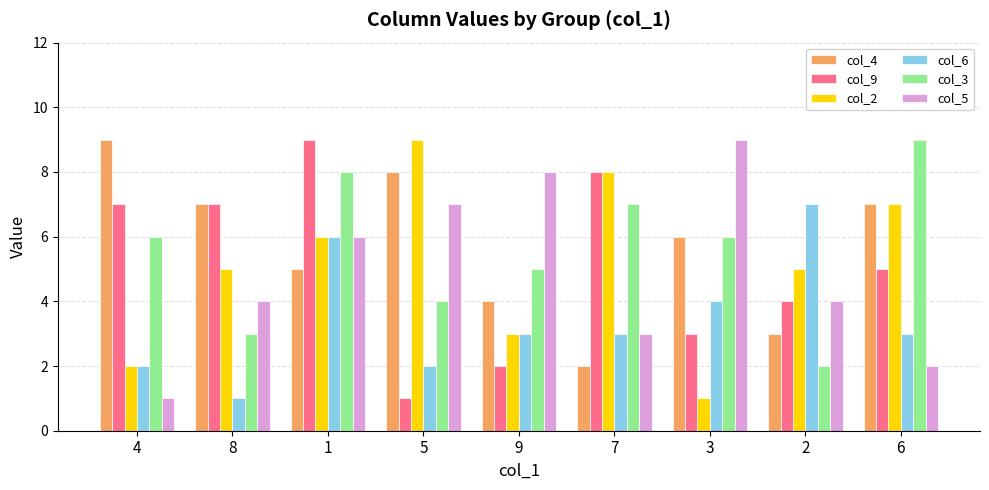

How many categories are shown in the chart?

9